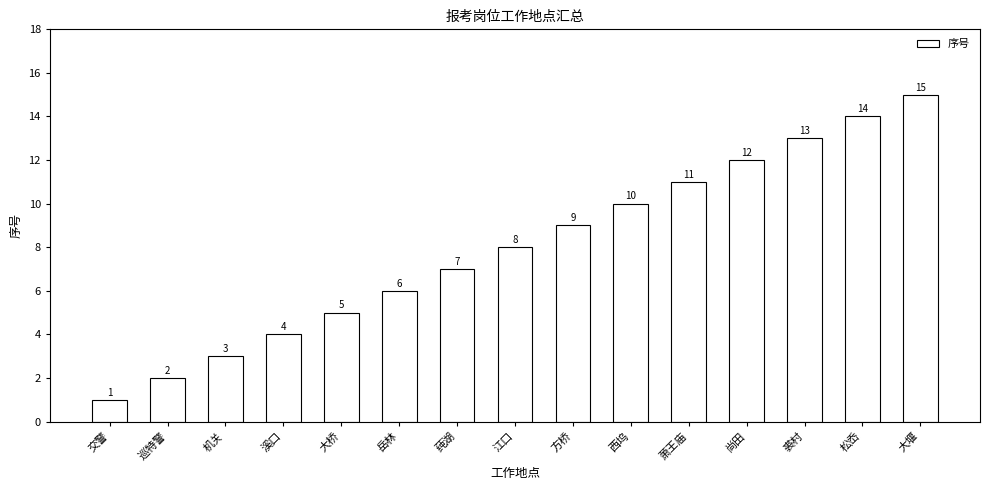

What is the change in value from 莼湖 to 裘村?

+6